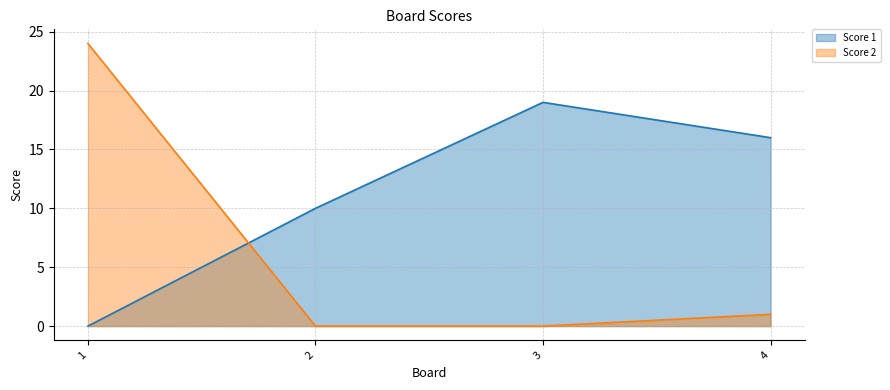

At which label does Score 1 reach its peak?

3